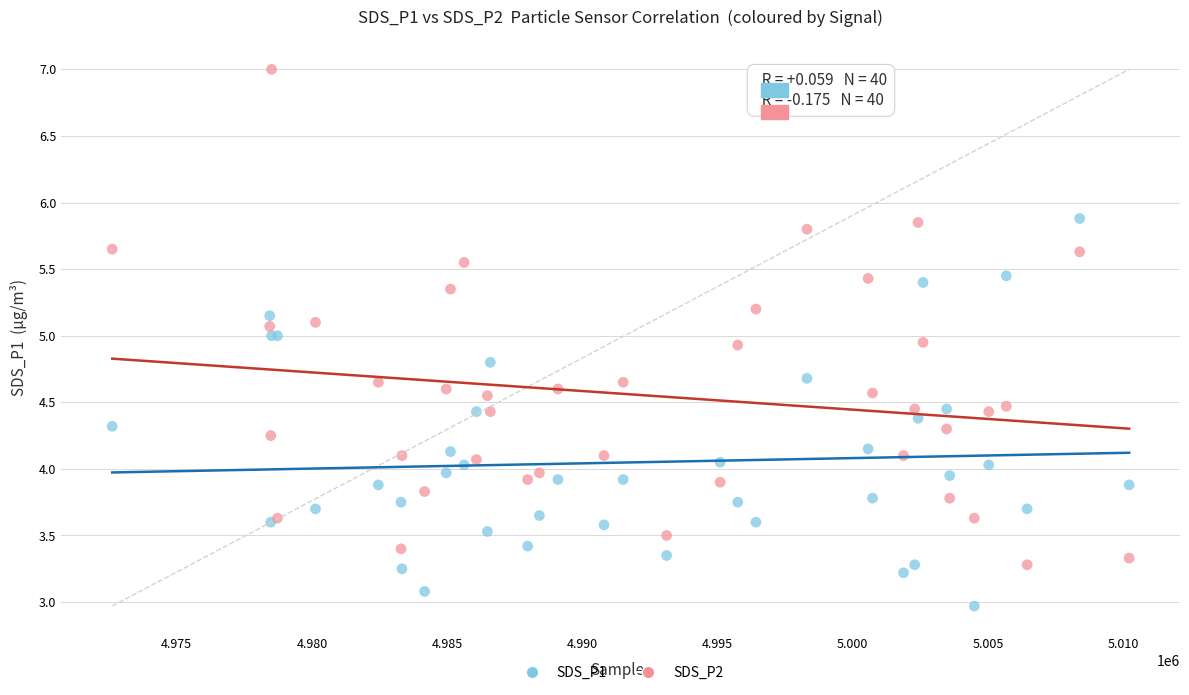

What is the X range (max minus min) for the scatter plot?

37605.0